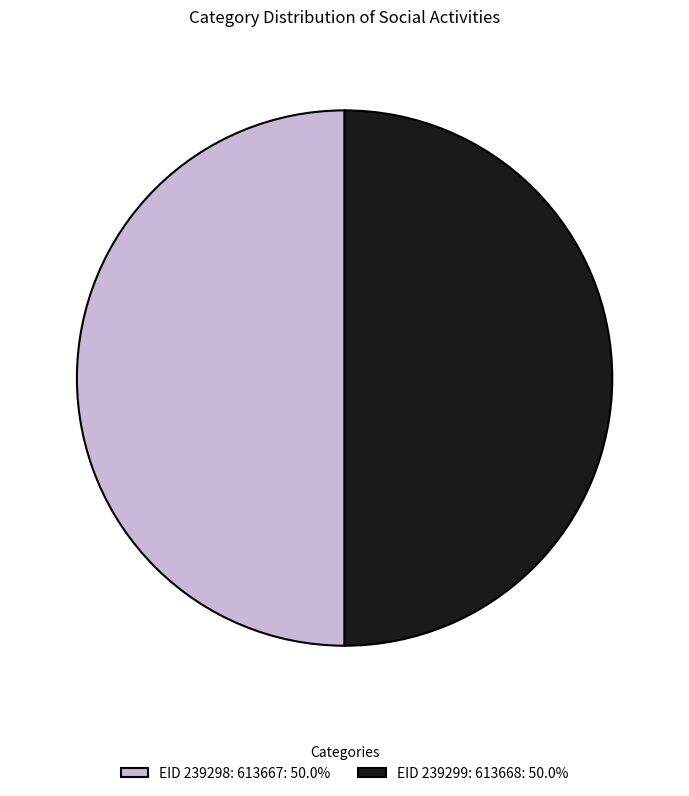

Approximately how many times larger is the value at EID 239298: 613667: 50.0% compared to EID 239299: 613668: 50.0%?

1.0